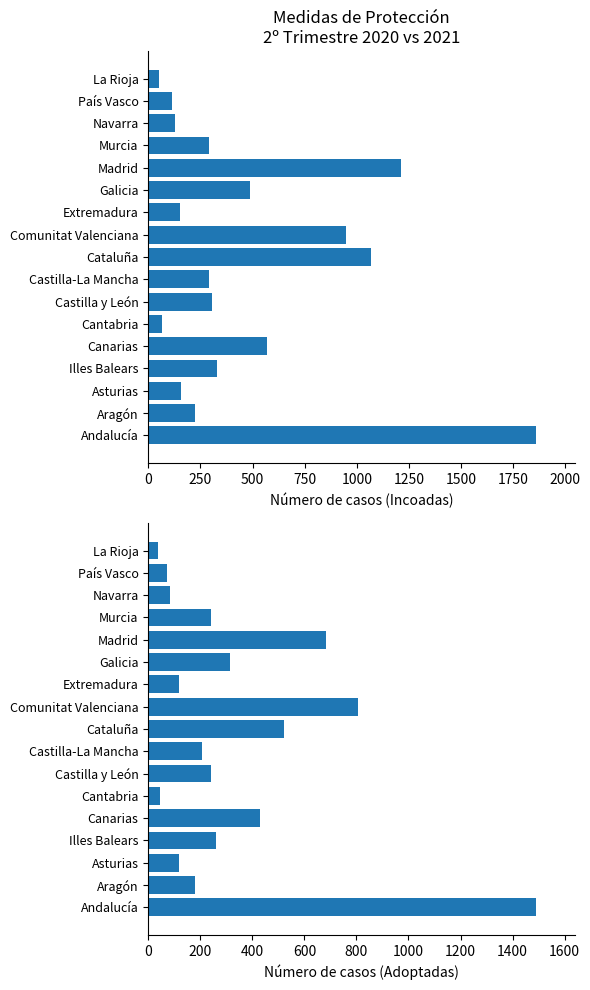

What is the difference between the maximum and minimum values in the Adoptadas series?

1451